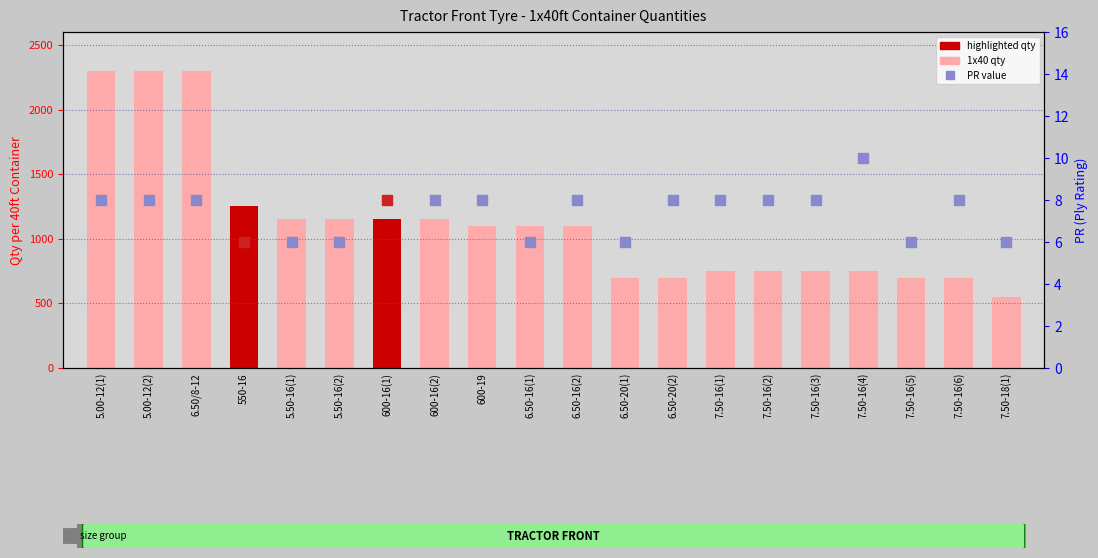

What is the average value?

1120